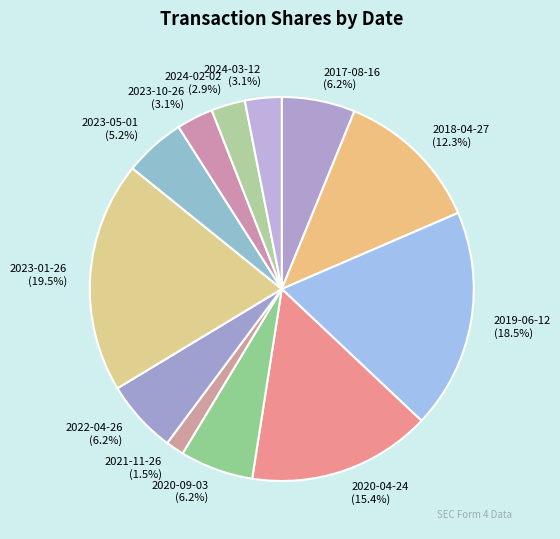

To the nearest percent, what is the average slice percentage?

8%